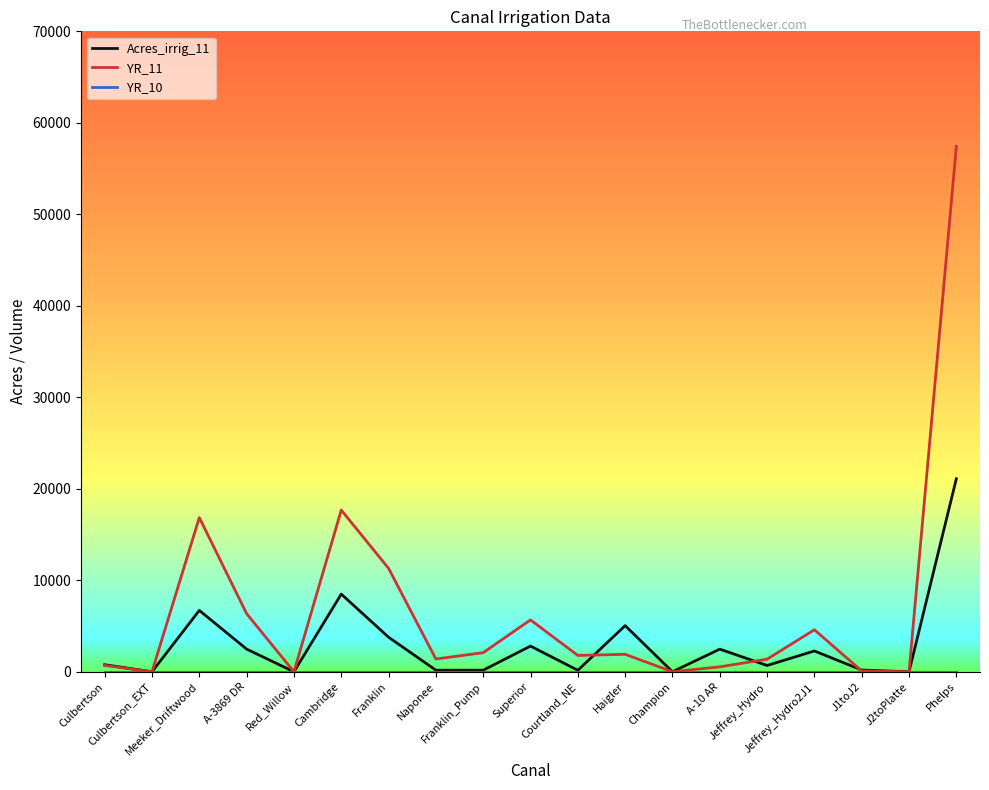

True or false: YR_11 has more than 0 interior local peaks.

True